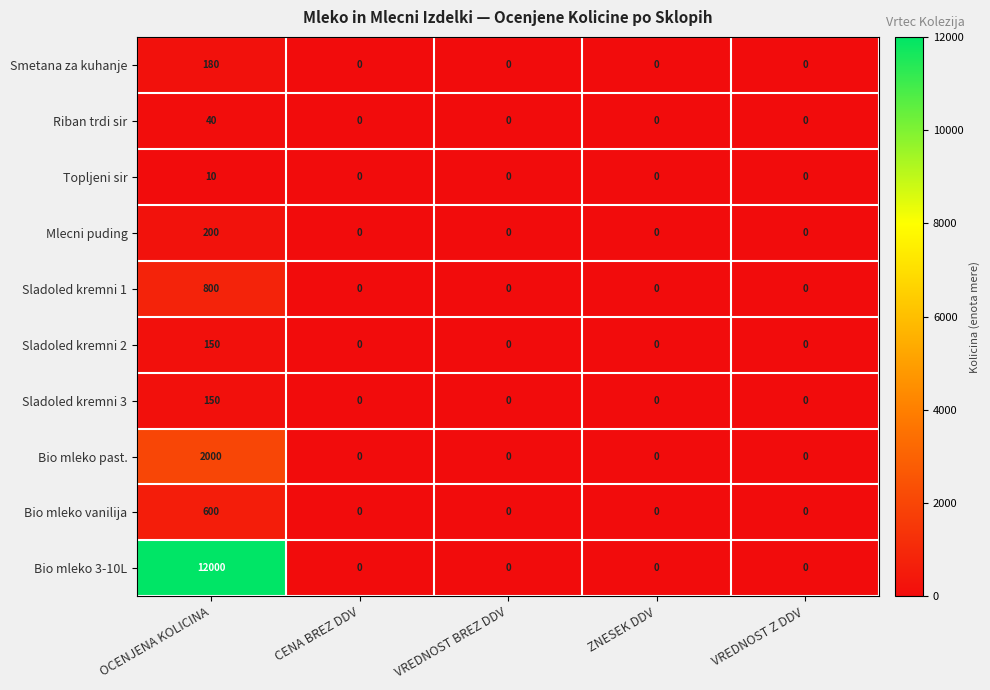

How many values in the Bio mleko 3-10L series exceed 0?

1